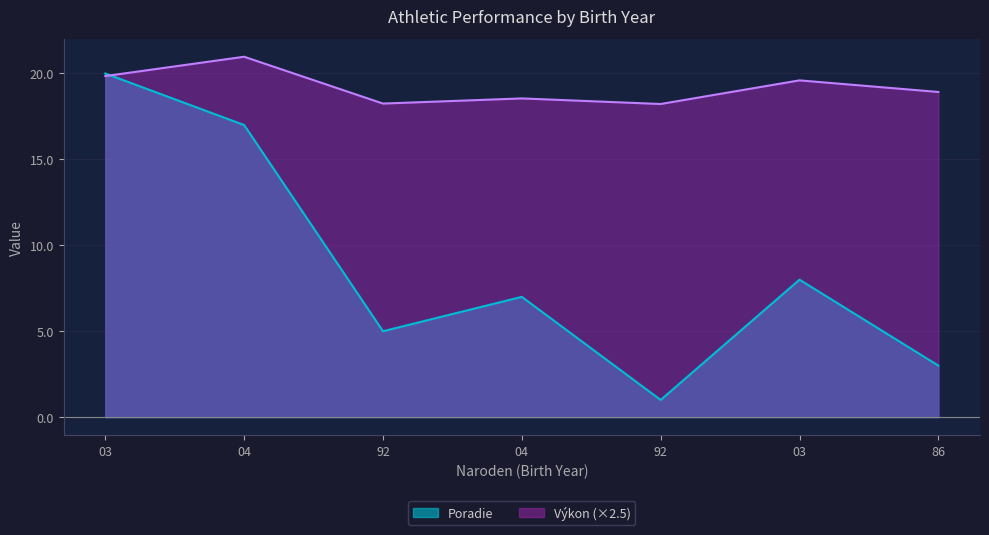

Which category has the lowest value in the Poradie series?

92